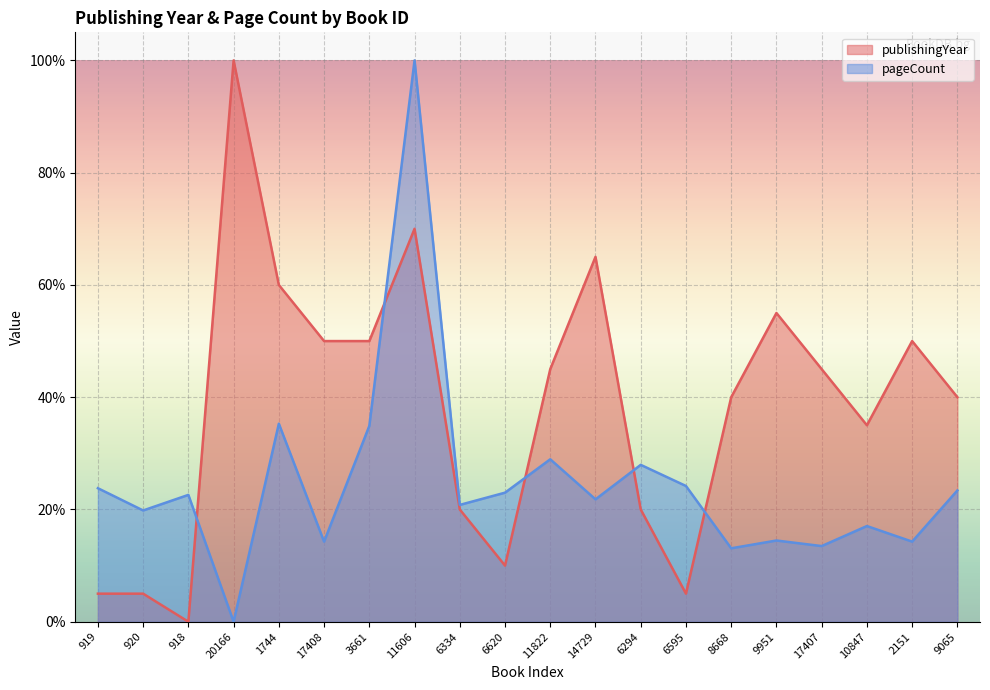

Where does the publishingYear series first go above 45?

20166